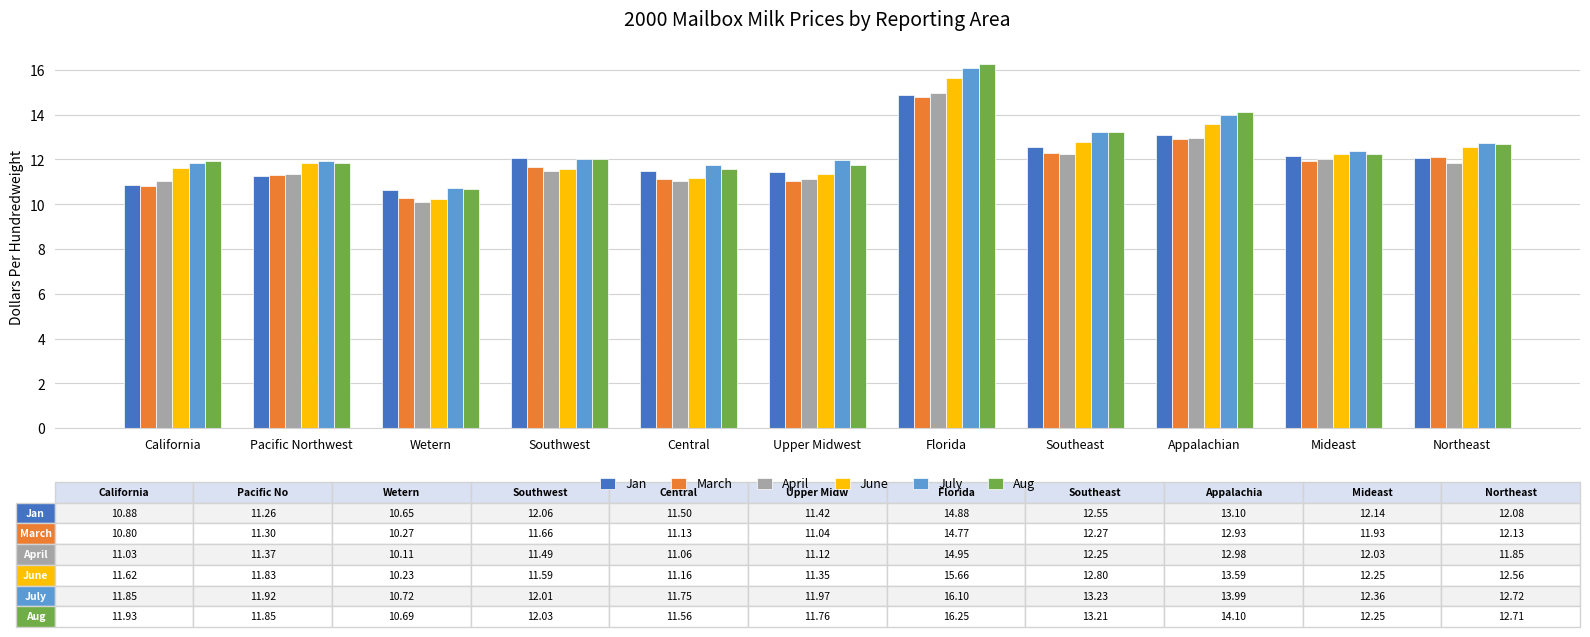

How many data points in June are less than 11?

1